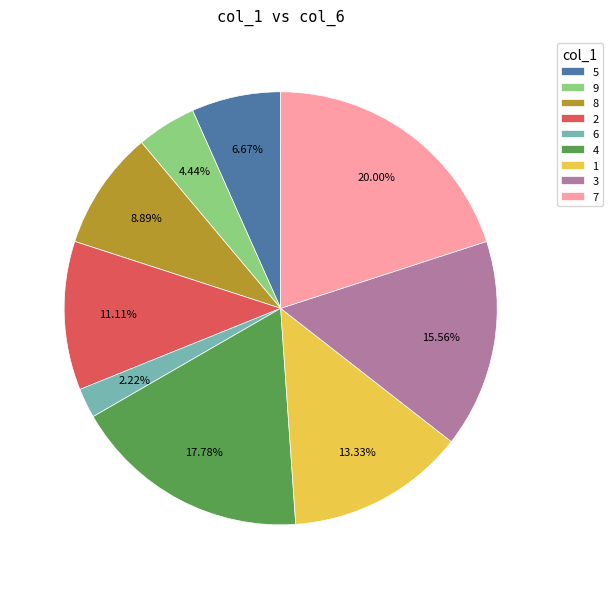

Approximately how many times larger is the value at 2 compared to 5?

1.7